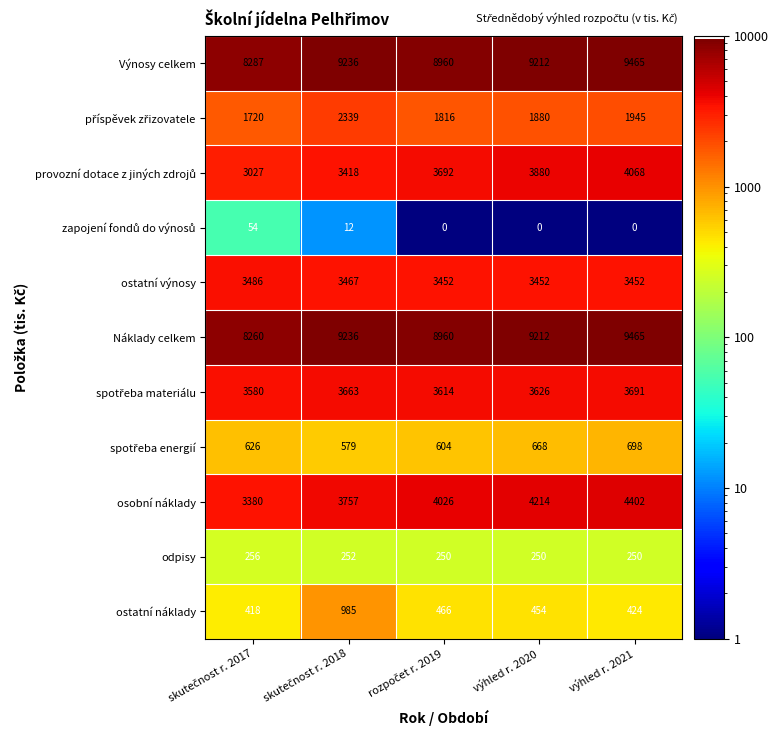

What value does the Náklady celkem series have at výhled r. 2020, to the nearest 50?

9200